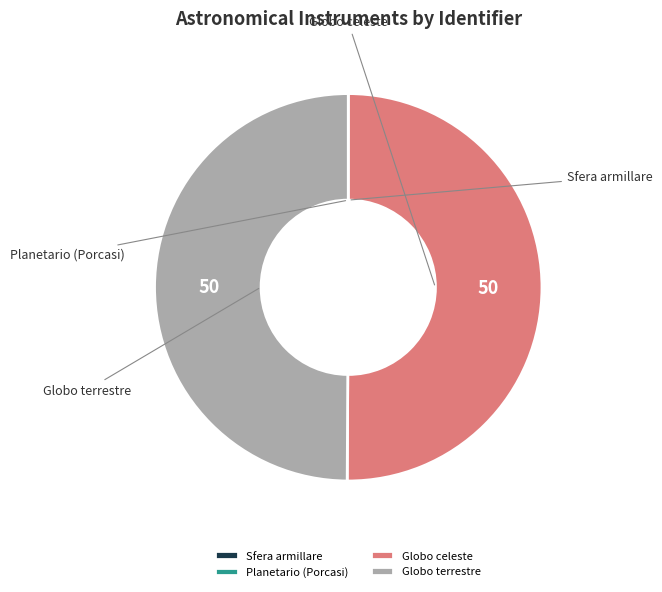

What percentage is NOT represented by Sfera armillare?

100.0%